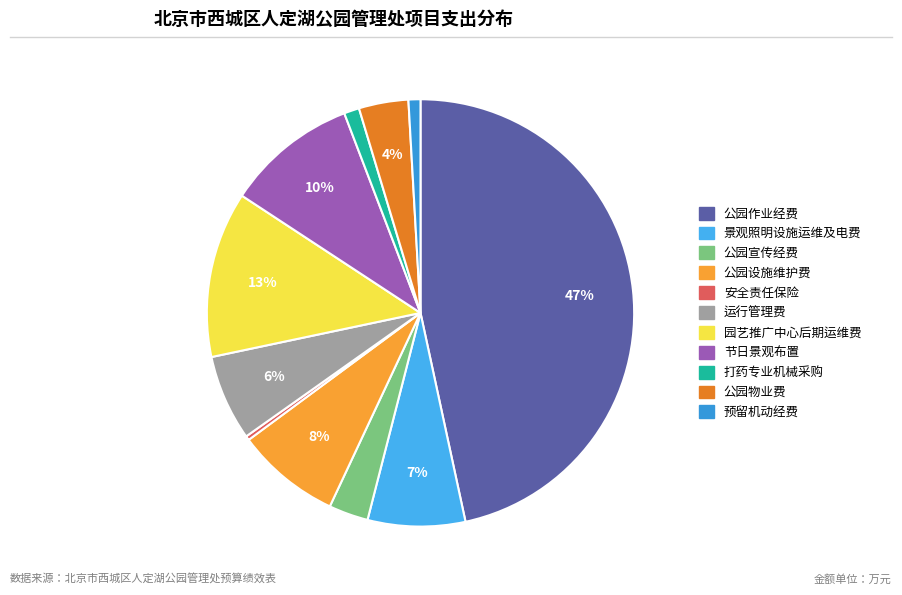

Count the number of slices in the pie.

11